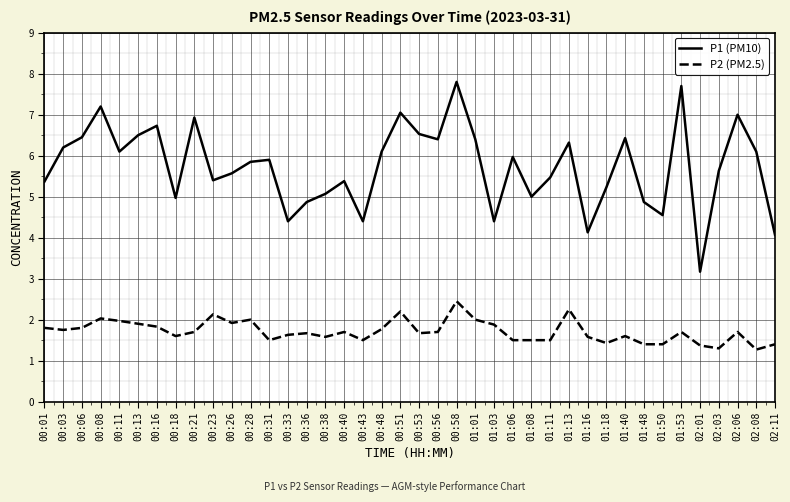

The P2 (PM2.5) series shows 2.0 at 01:01. True or false?

True